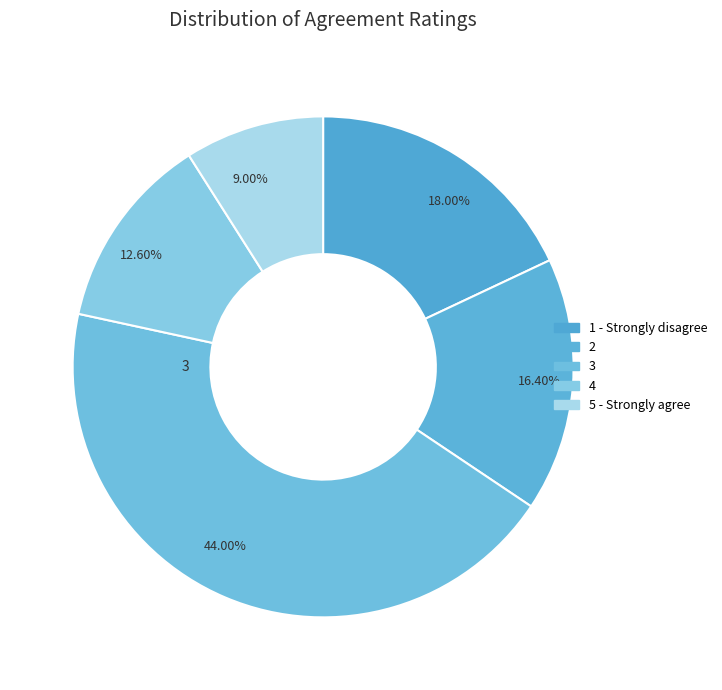

To the nearest percent, what is the combined percentage of 1 - Strongly disagree and 4?

31%